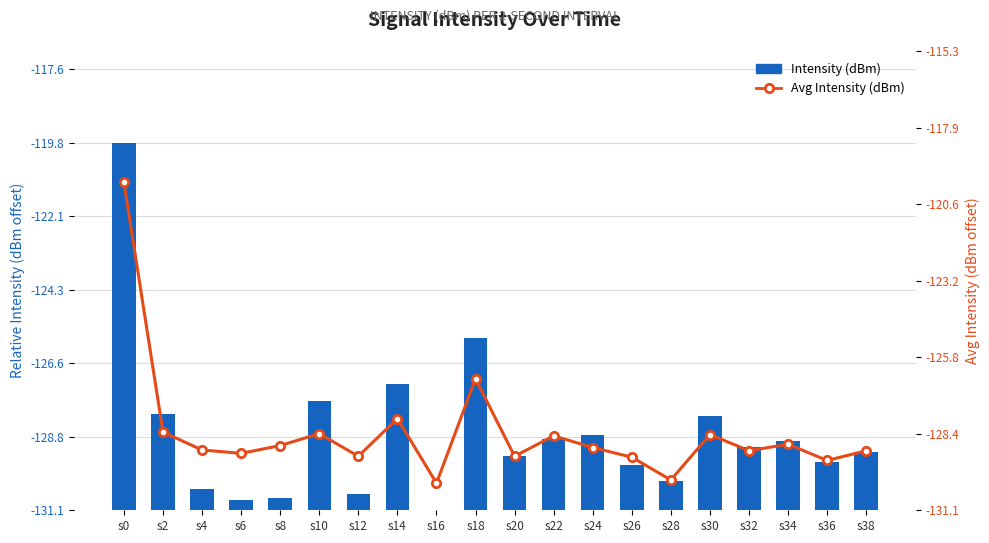

What is the sum of all Intensity (dBm) values?

47.1